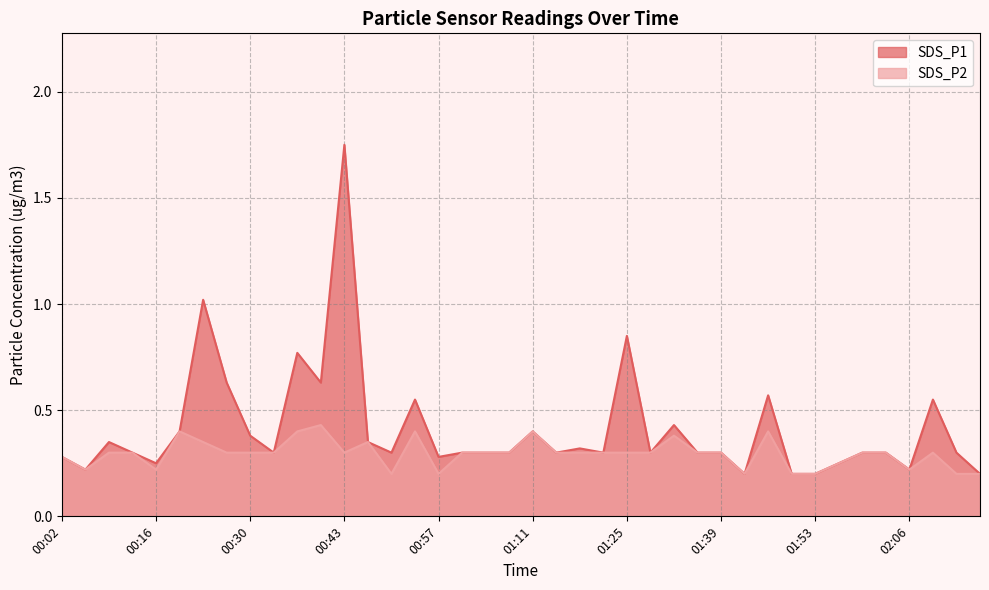

The SDS_P2 series shows 0.5 at 01:39. True or false?

False